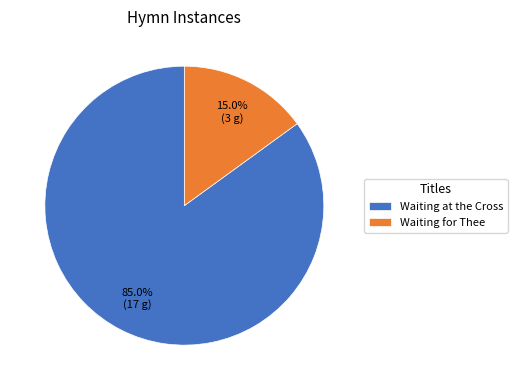

To the nearest percent, what is the difference between the Waiting at the Cross and Waiting for Thee slice percentages?

70%